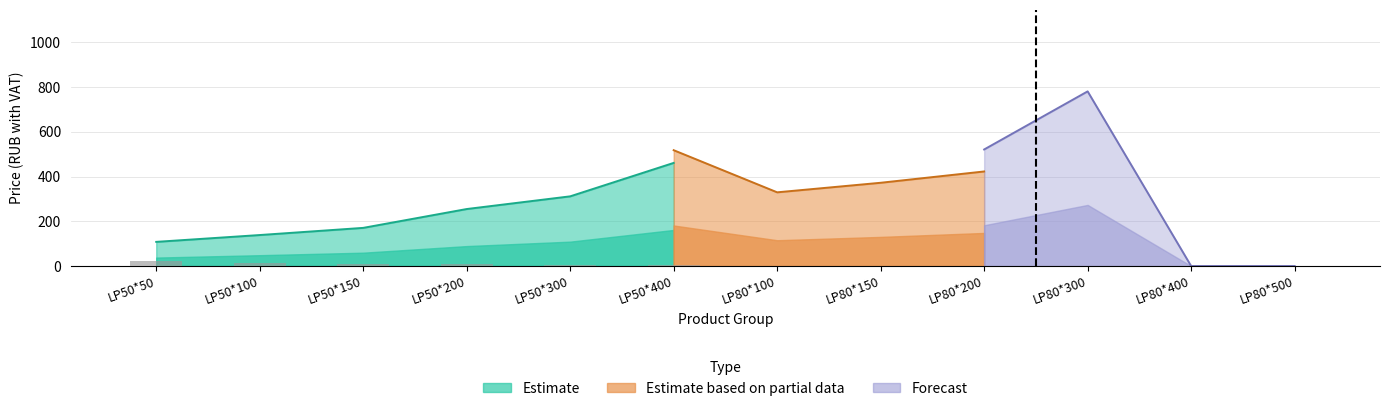

Is it true that Forecast equals 415.4 at LP50*100?

False